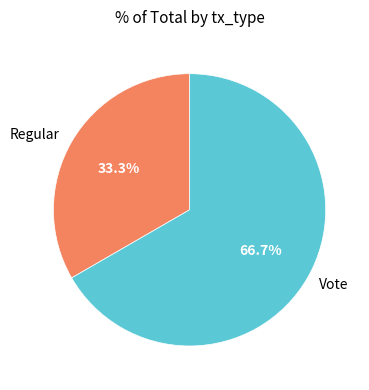

Is Vote the majority of the pie?

Yes